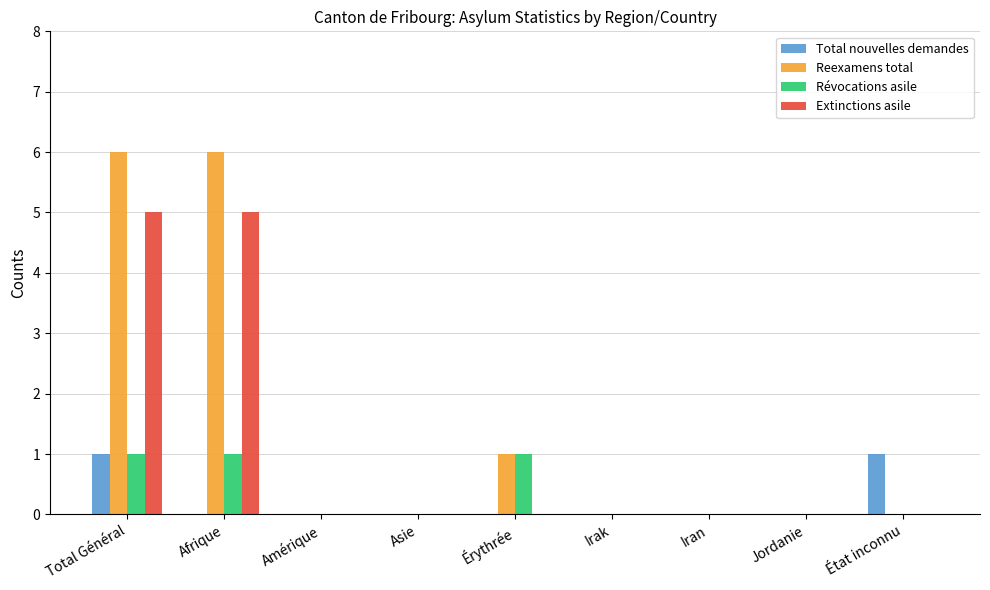

Which series has the largest total across all categories?

Reexamens total